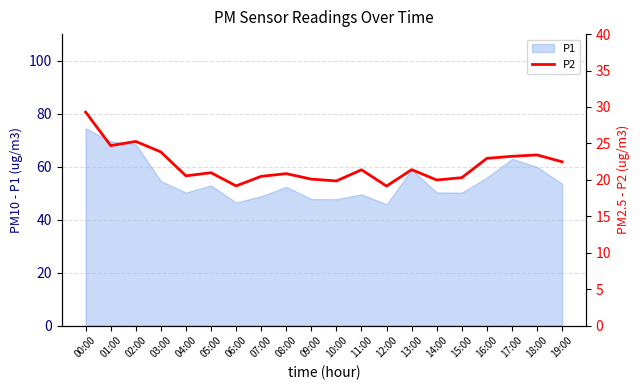

True or false: the data has more than 2 interior local peaks.

True